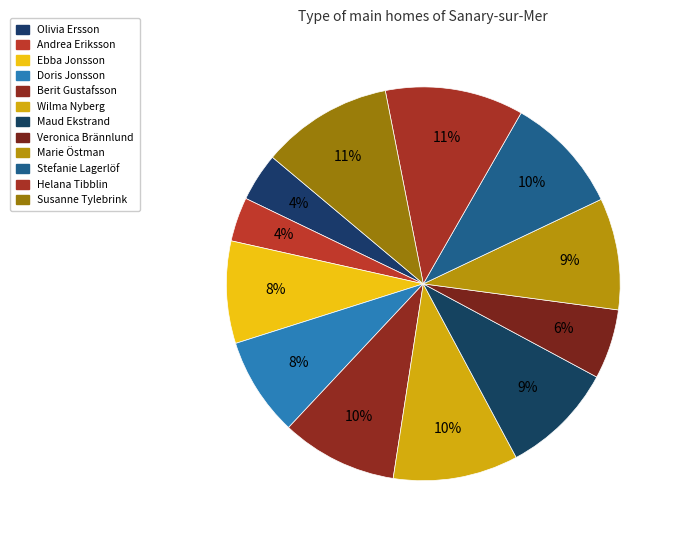

Between Wilma Nyberg and Andrea Eriksson, which is larger?

Wilma Nyberg